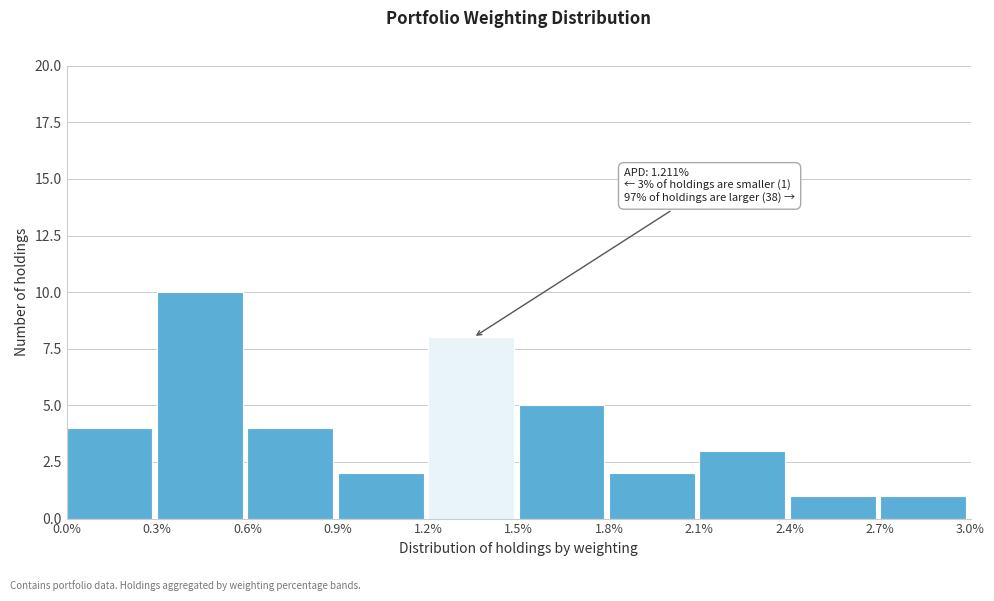

Over which range of the x-axis is the bar tallest?

0.3% to 0.6%